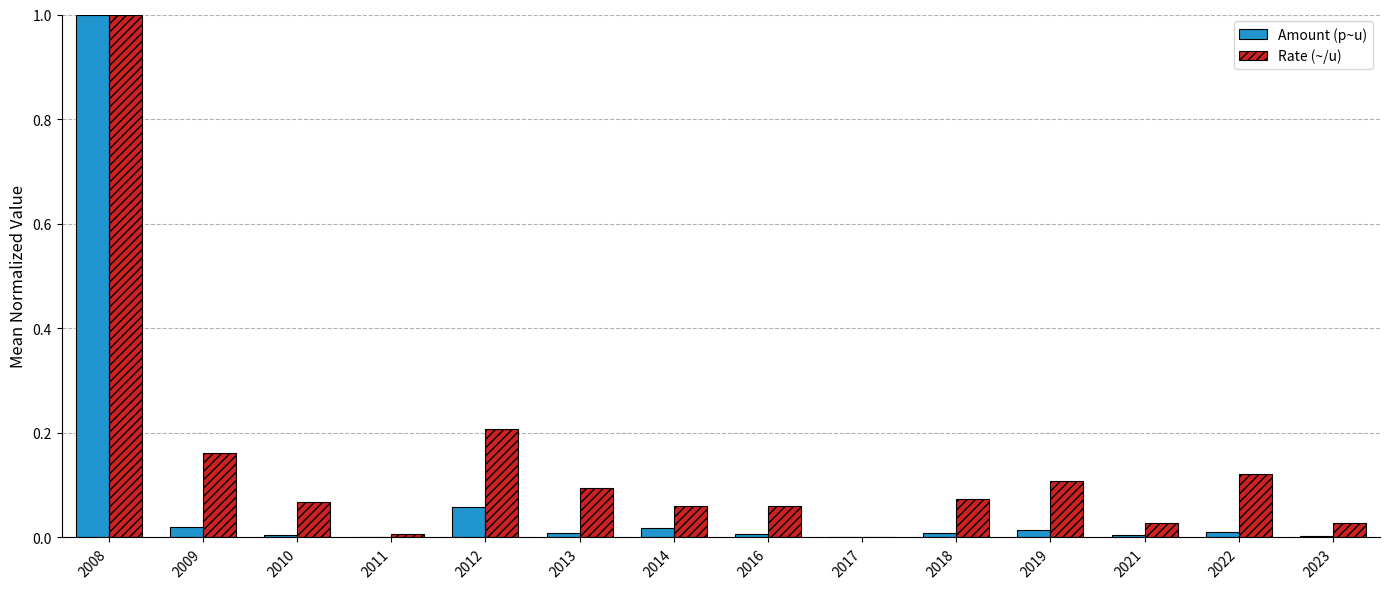

Which series has the largest total across all categories?

Rate (~/u)